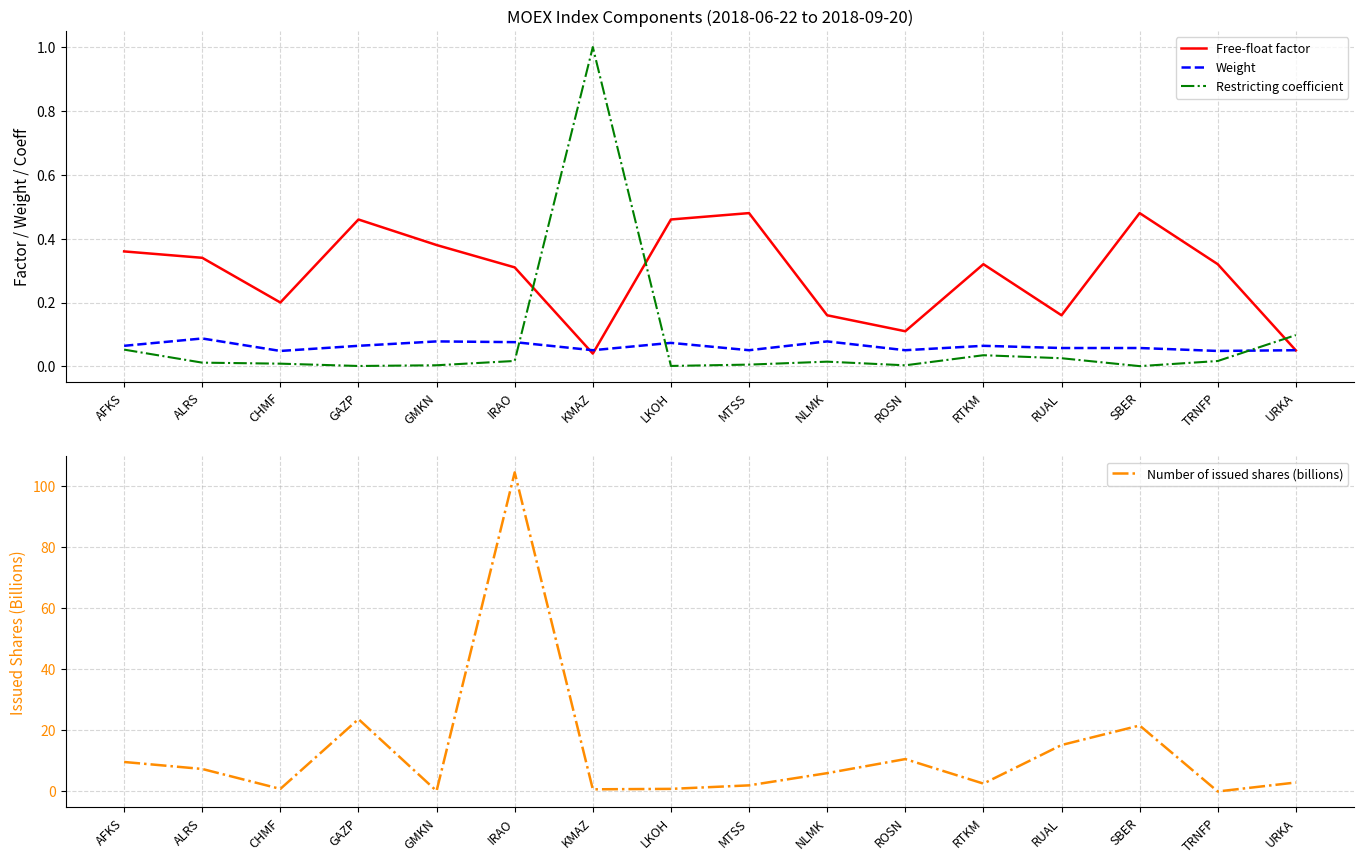

At which category does Number of issued shares (billions) reach its first local peak?

GAZP